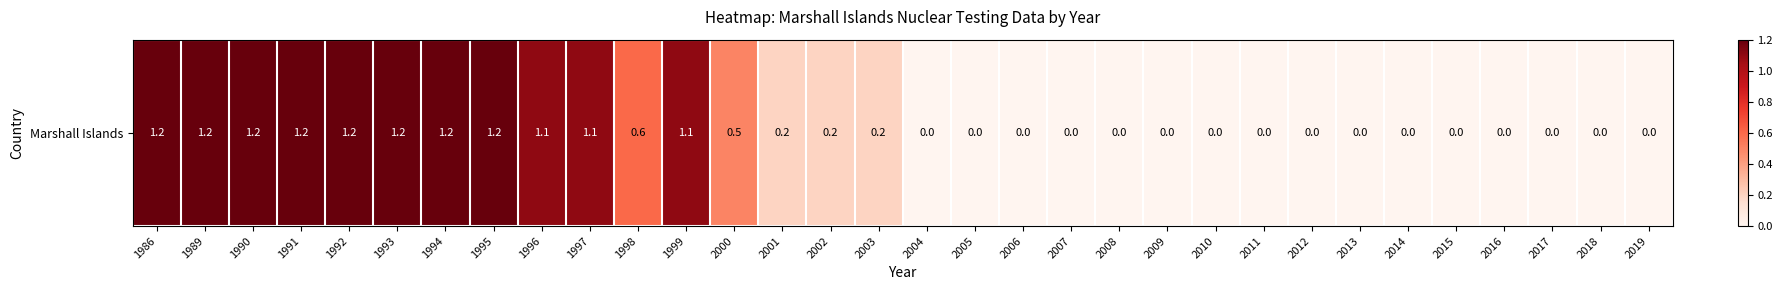

The chart shows a value of 0.5 at 2000. True or false?

True